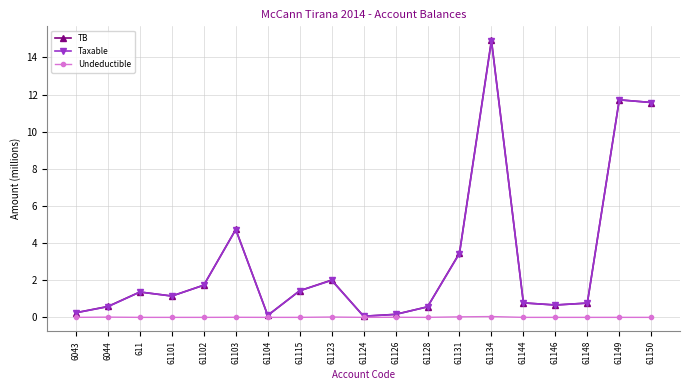

The value of Taxable at 61115 is 0.5. True or false?

False